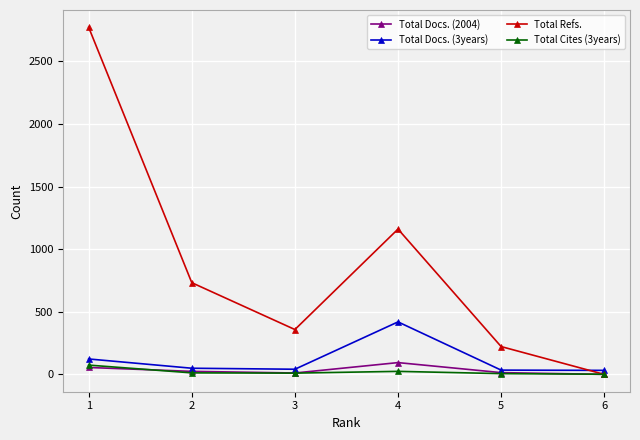

Is this an area chart (filled region under the line)?

No